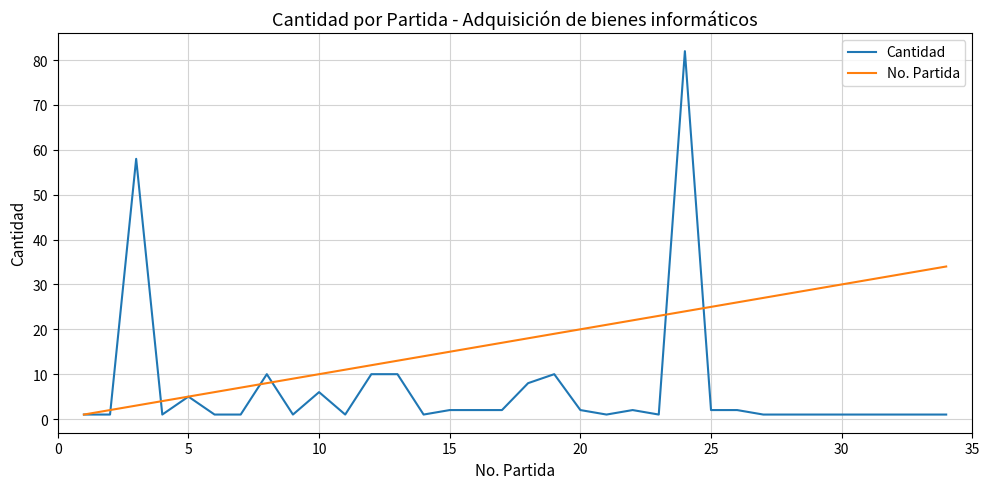

Which series has the largest total across all categories?

No. Partida